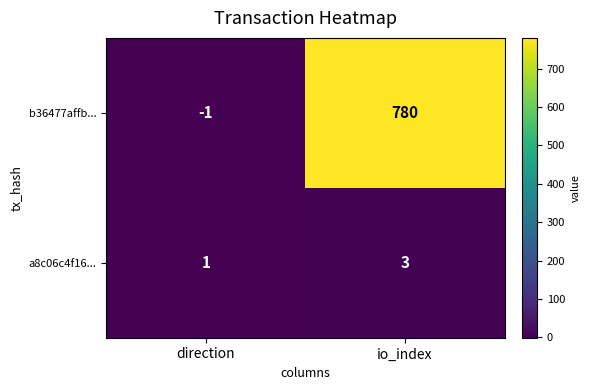

Reading right to left, transcribe all the data shown in this chart.

b36477affb...: 780	-1
a8c06c4f16...: 3	1